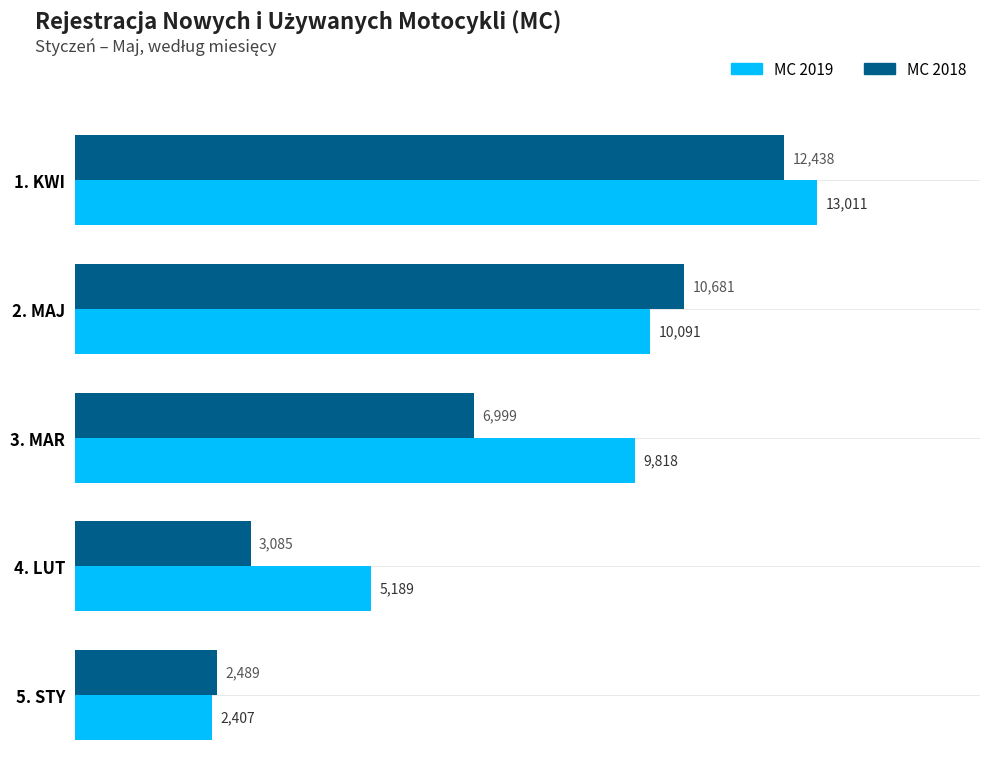

What is the spread (max minus min) of values at 3. MAR?

2819